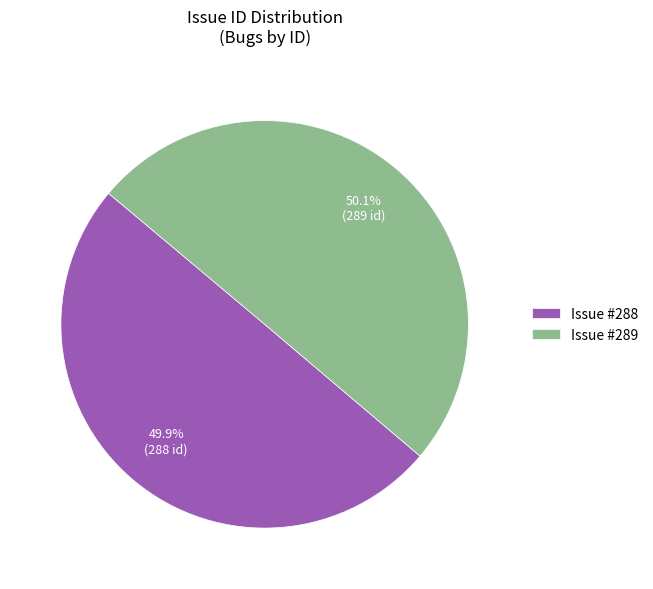

What percentage do Issue #288 and Issue #289 together represent?

100.0%